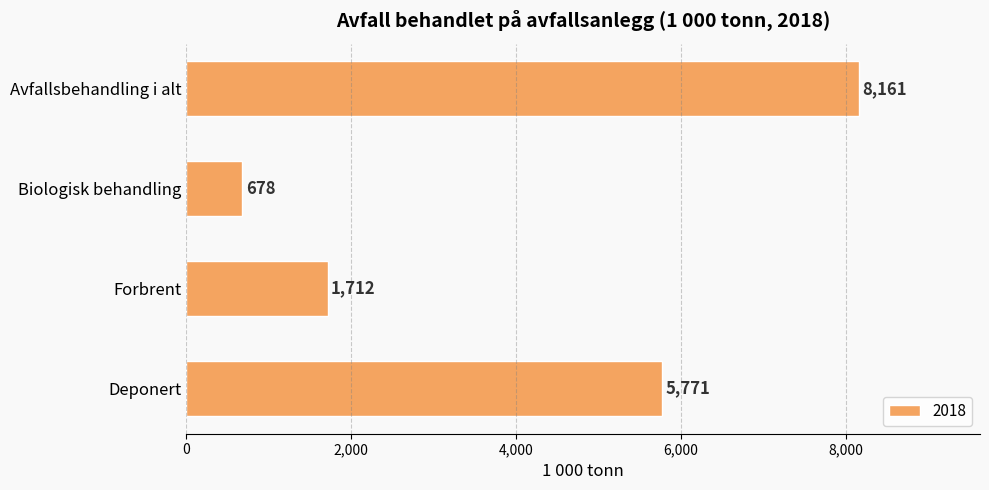

True or false: the data shows 8161 at Avfallsbehandling i alt.

True